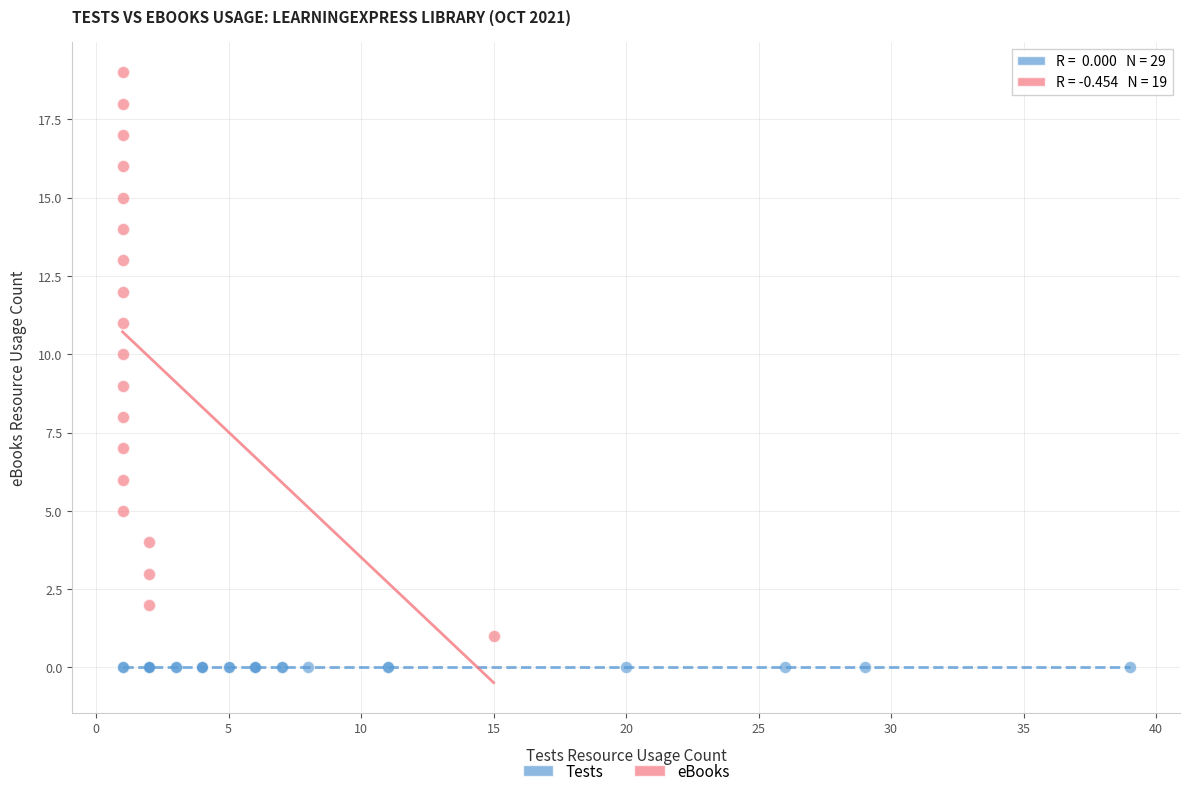

Which series contains the lowest Y value?

Tests